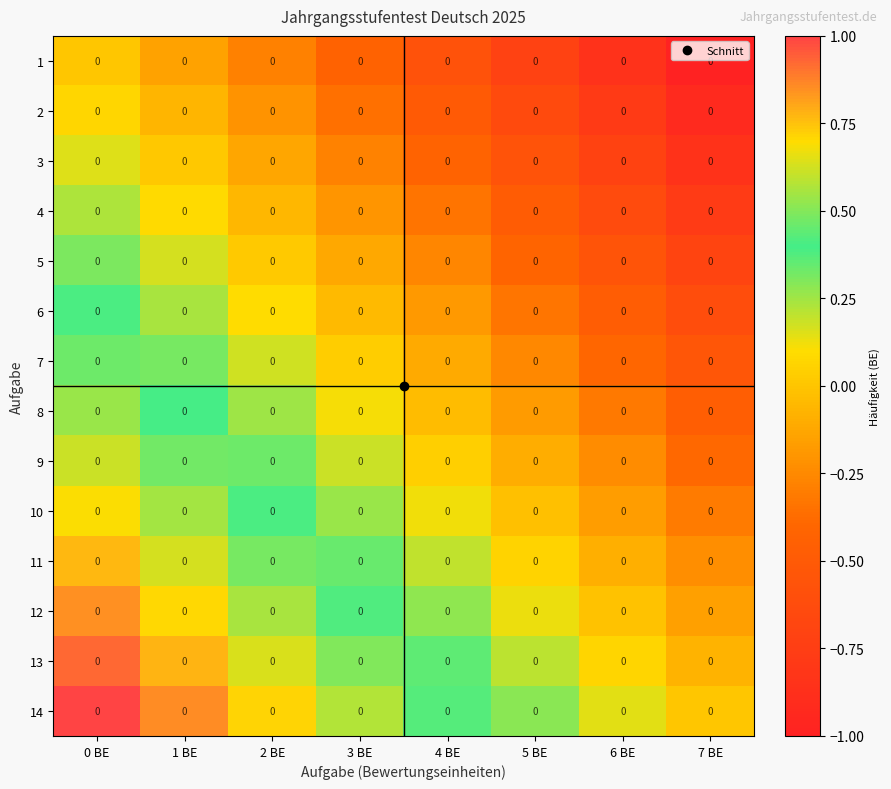

What is the sum of all 5 values?

-1.5